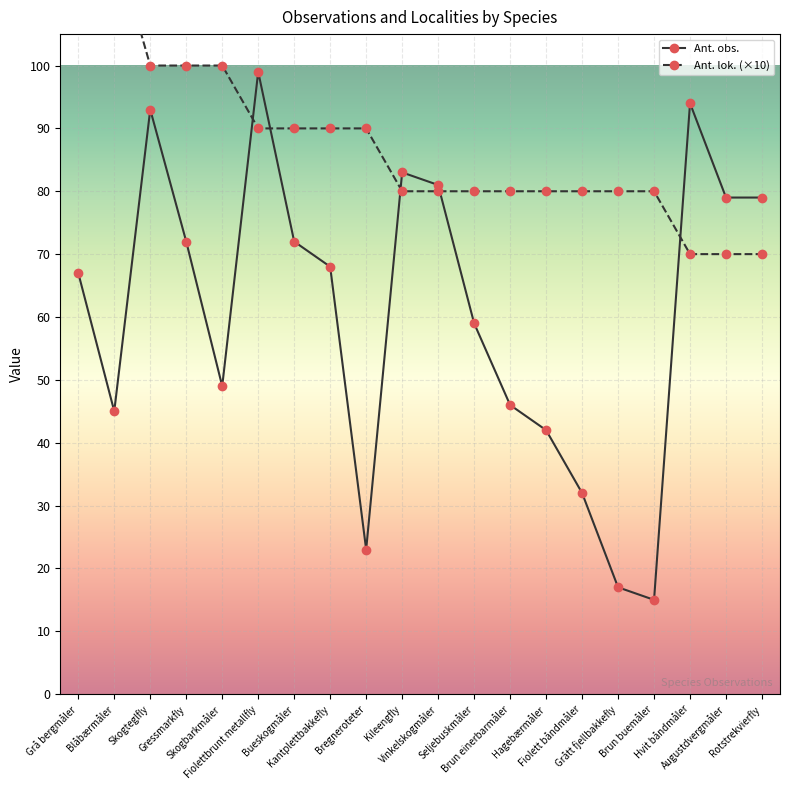

What is the difference between the second highest and second lowest values in the Ant. obs. series?

77